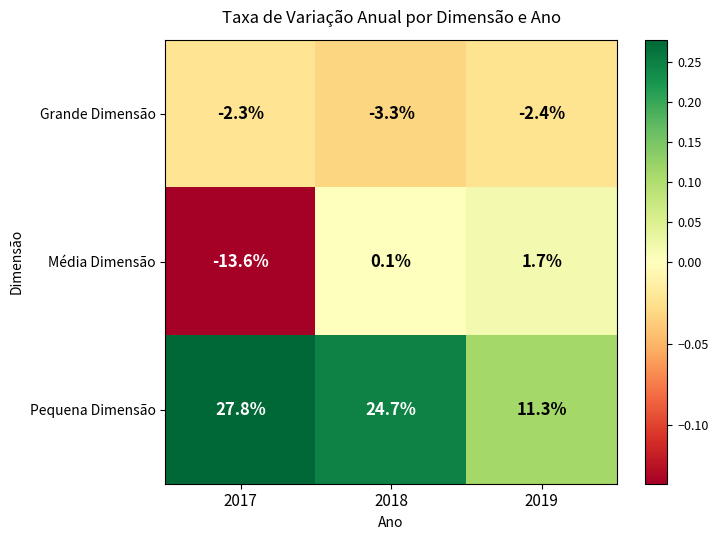

Reading left to right, what are all the values shown in this chart?

Grande Dimensão: 2017=-2.3	2018=-3.3	2019=-2.4
Média Dimensão: 2017=-13.6	2018=0.1	2019=1.7
Pequena Dimensão: 2017=27.8	2018=24.7	2019=11.3